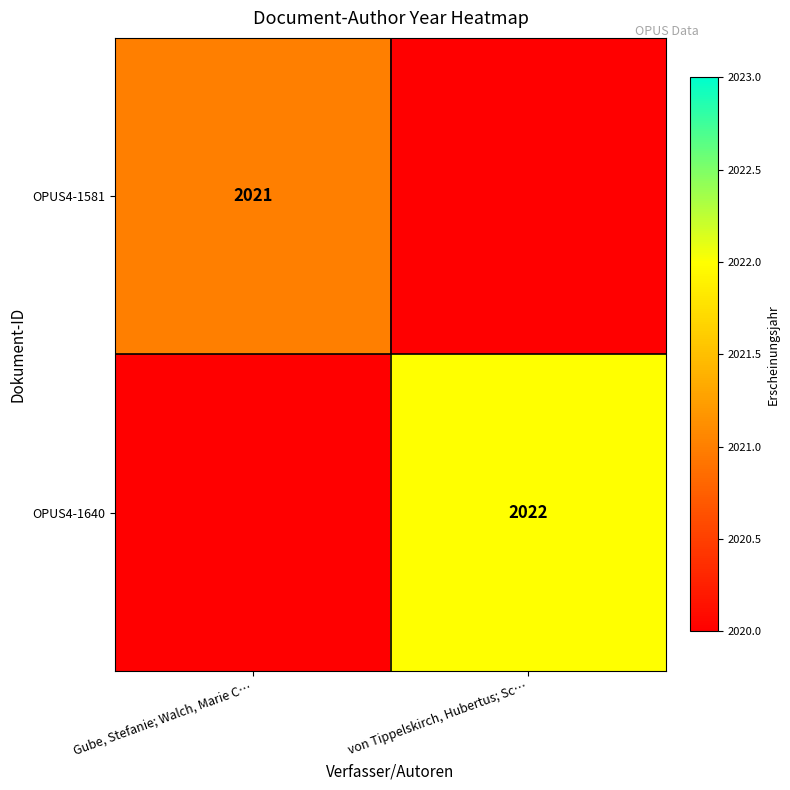

How many series are shown in this chart?

2